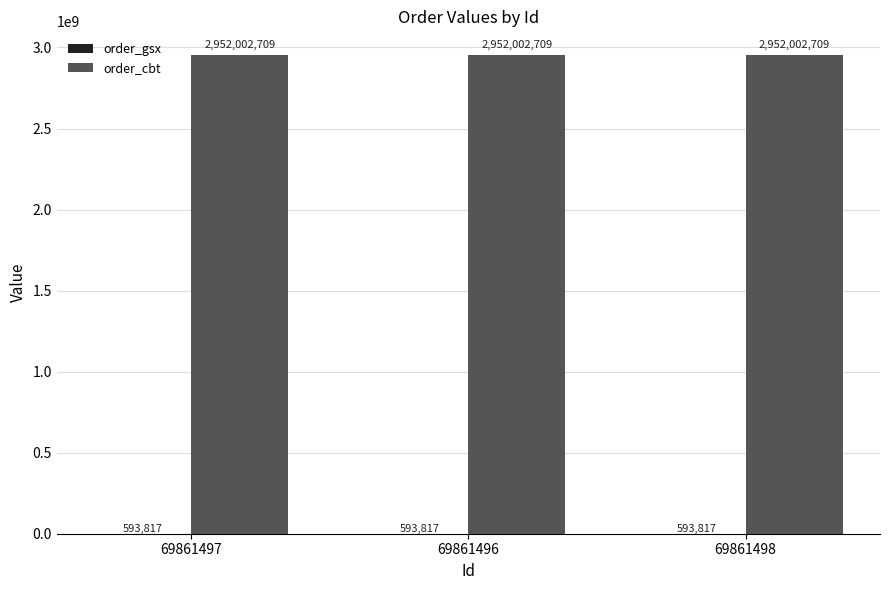

True or false: order_cbt has a value of 2952002709 at 69861498.

True